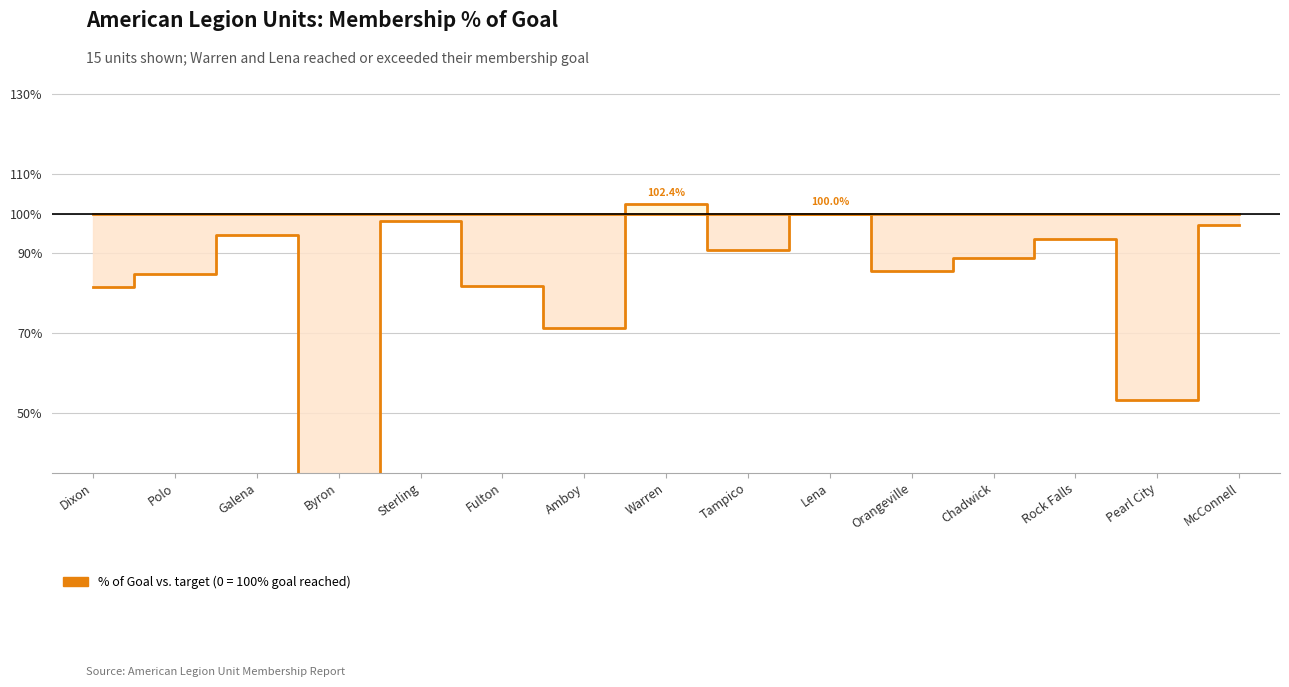

True or false: % of Goal (negative) and % of Goal (positive) intersect in this chart.

False